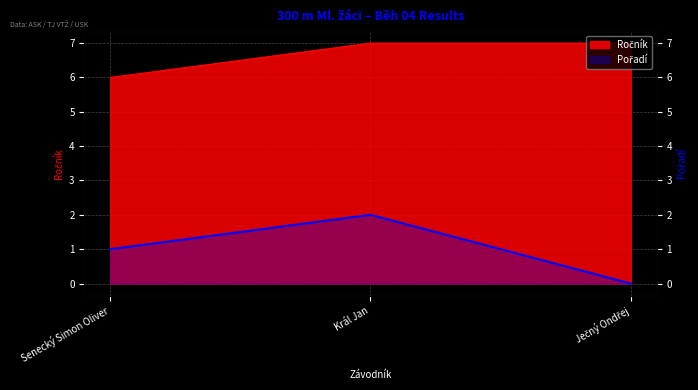

Reading right to left, list all the values displayed in this chart.

Ročník: Ječný Ondřej=7	Král Jan=7	Senecký Simon Oliver=6
Pořadí: Ječný Ondřej=0	Král Jan=2	Senecký Simon Oliver=1